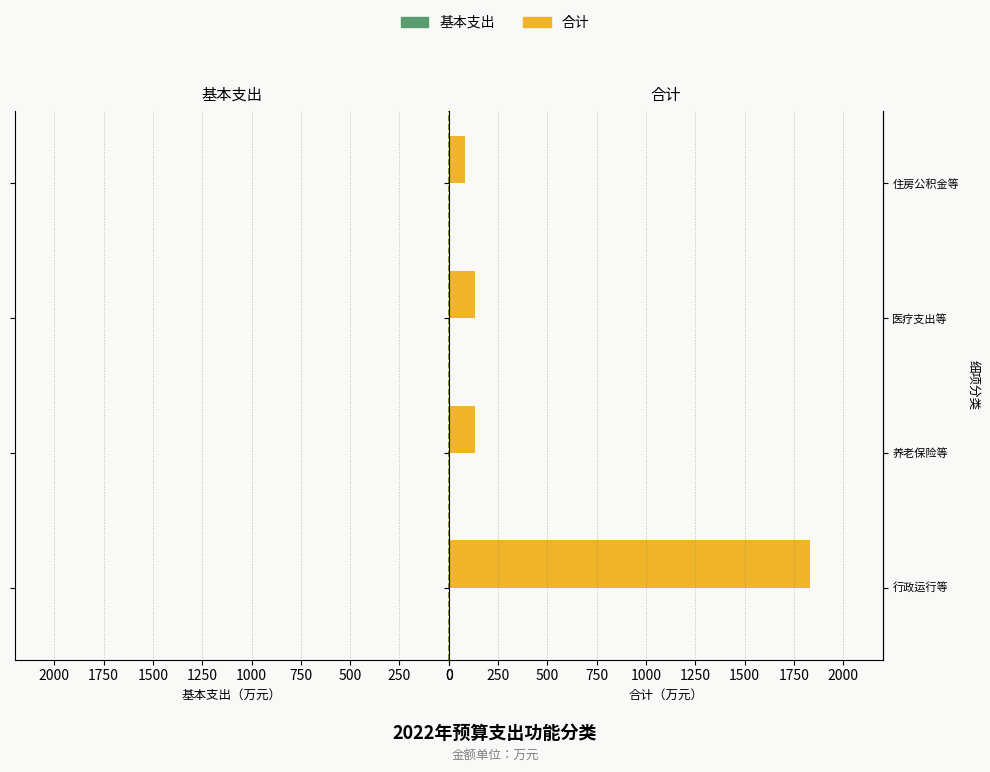

Reading right to left, extract all data points from this chart.

基本支出: -82.9	-132.3	-135.2	-1058.9
合计: 82.9	132.3	135.2	1828.9